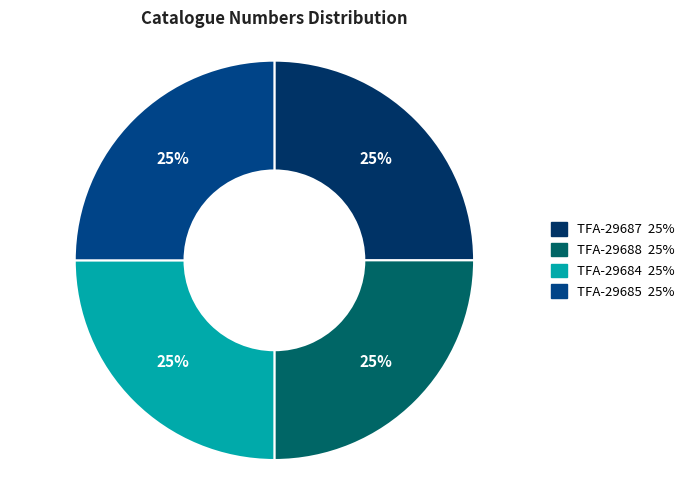

What percentage do TFA-29687 and TFA-29685 together represent?

50.0%